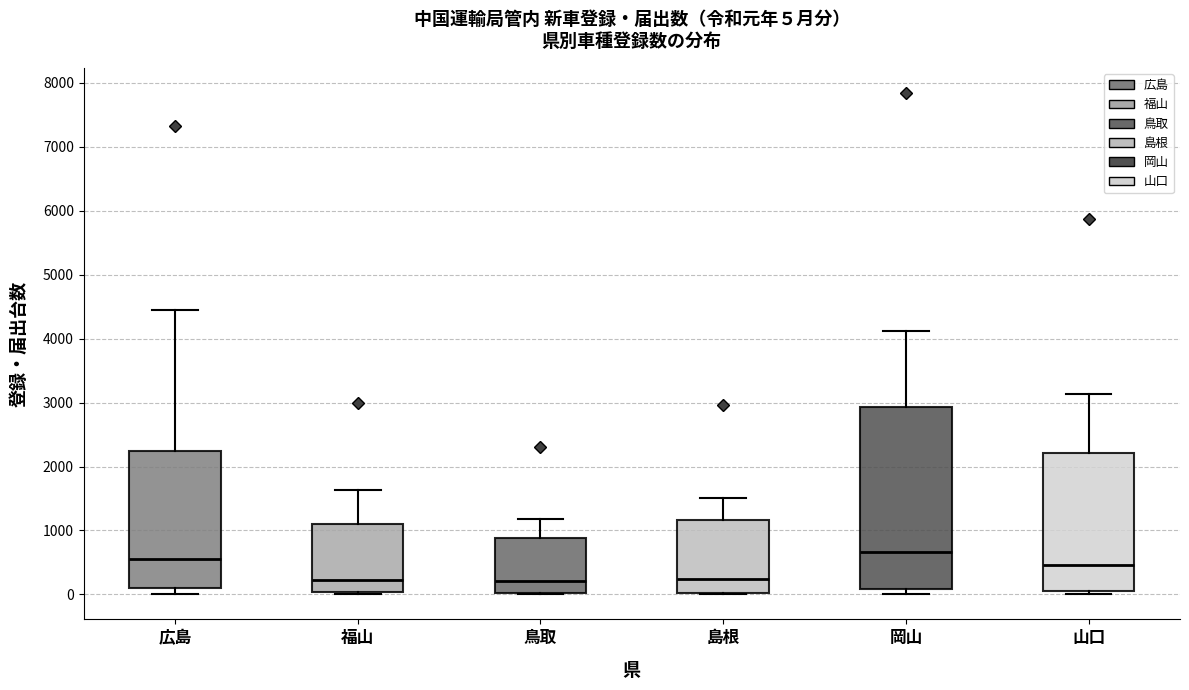

Which box has the highest median line?

岡山